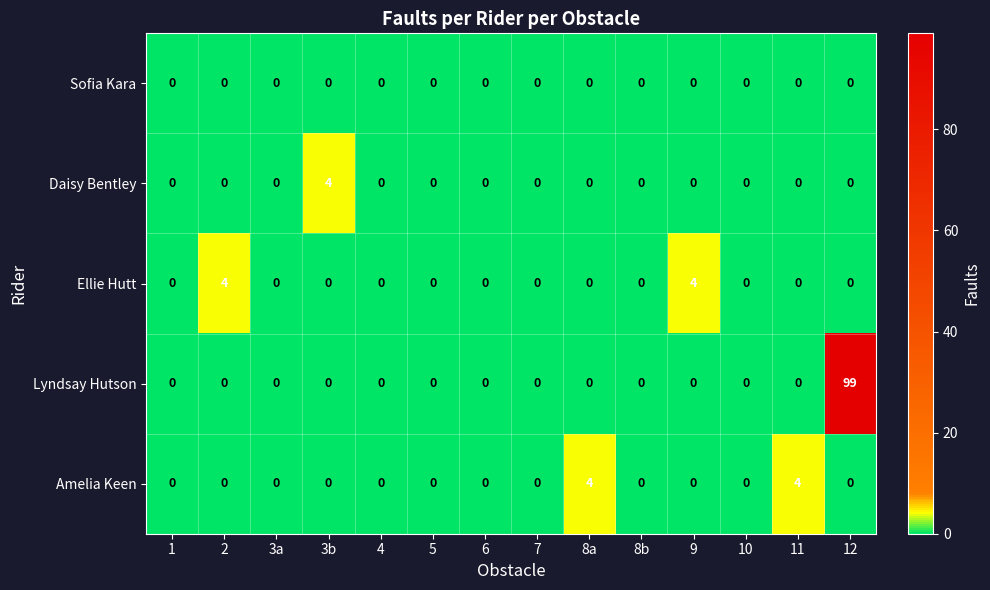

What is the sum of all Lyndsay Hutson values?

99